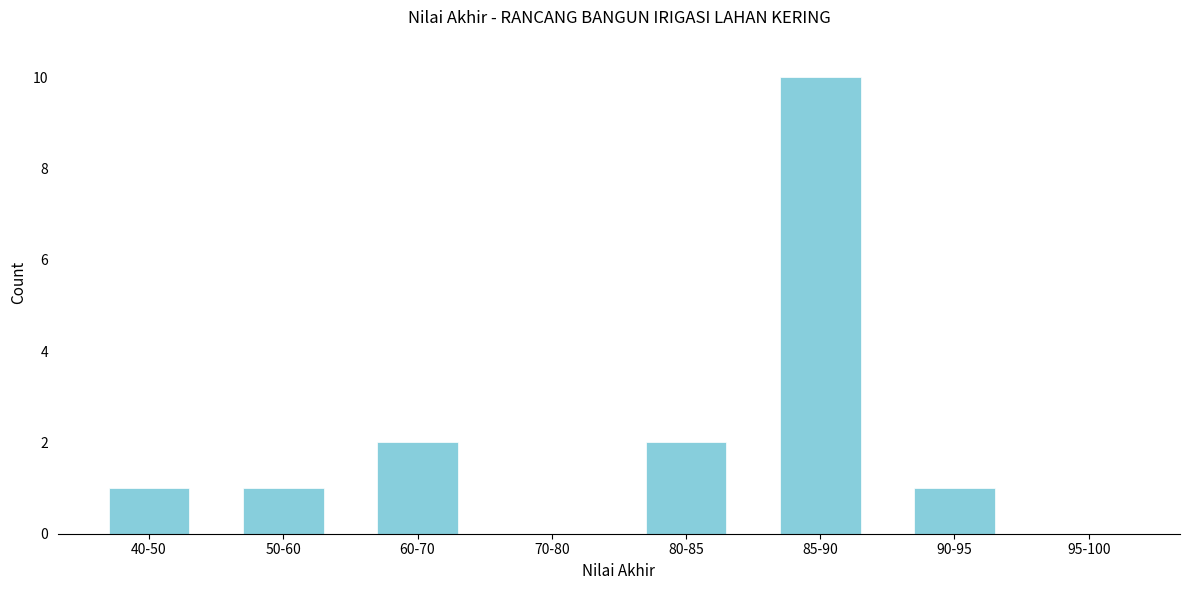

Reading left to right, extract all data points from this chart.

40-50=1	50-60=1	60-70=2	70-80=0	80-85=2	85-90=10	90-95=1	95-100=0